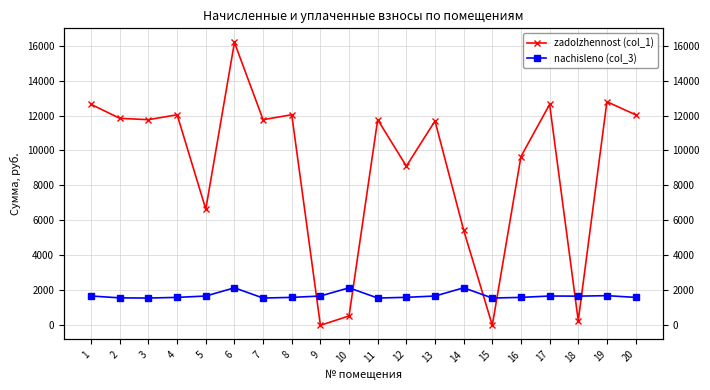

What is the total value across all series at 2?

13406.8